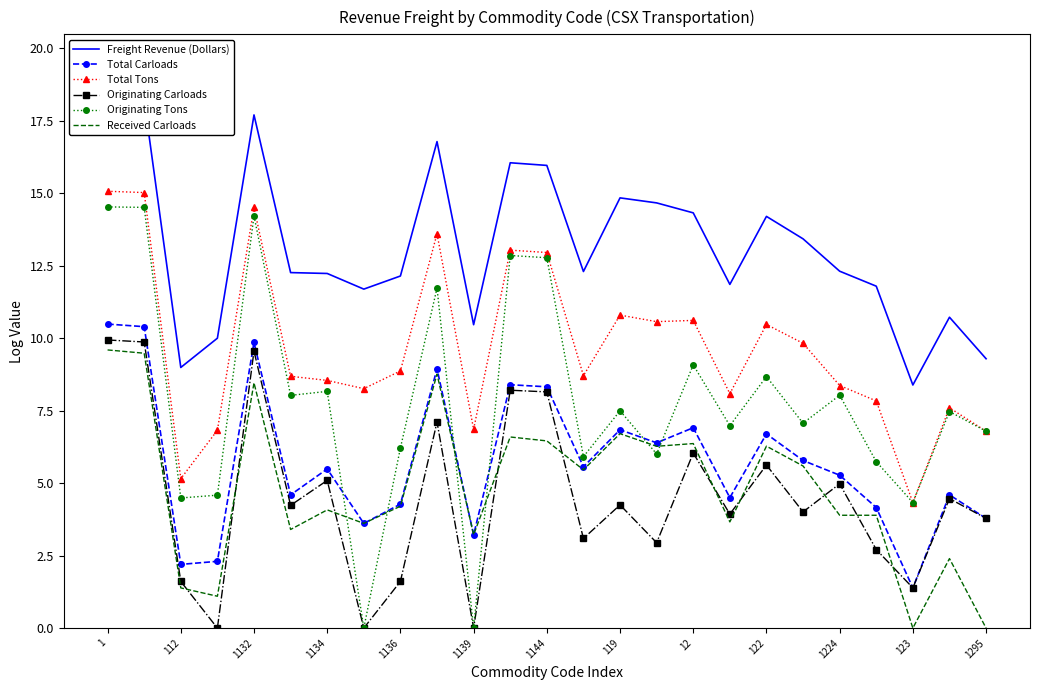

At which label does Freight Revenue (Dollars) first exceed 12?

1